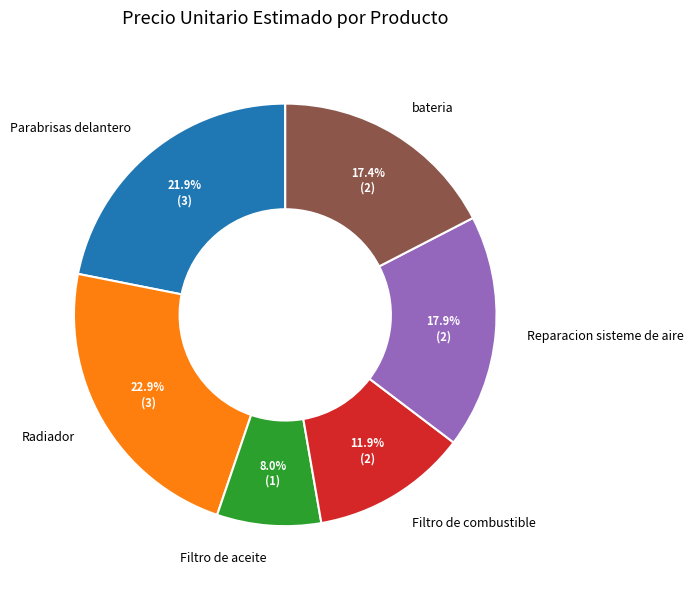

How many segments does this pie chart have?

6